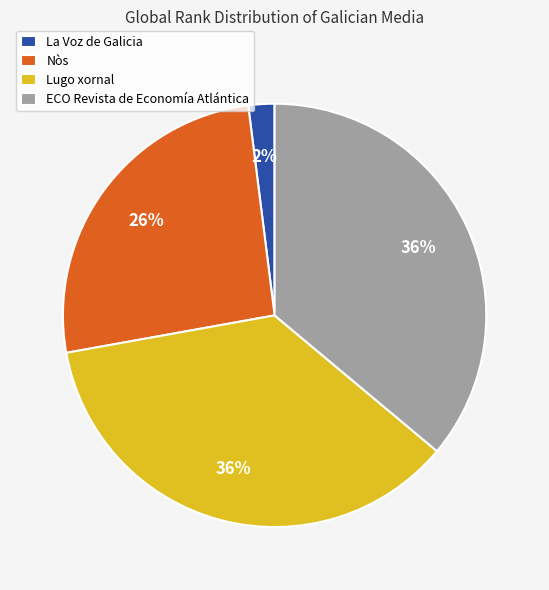

To the nearest percent, what percentage of the pie is Nòs?

26%